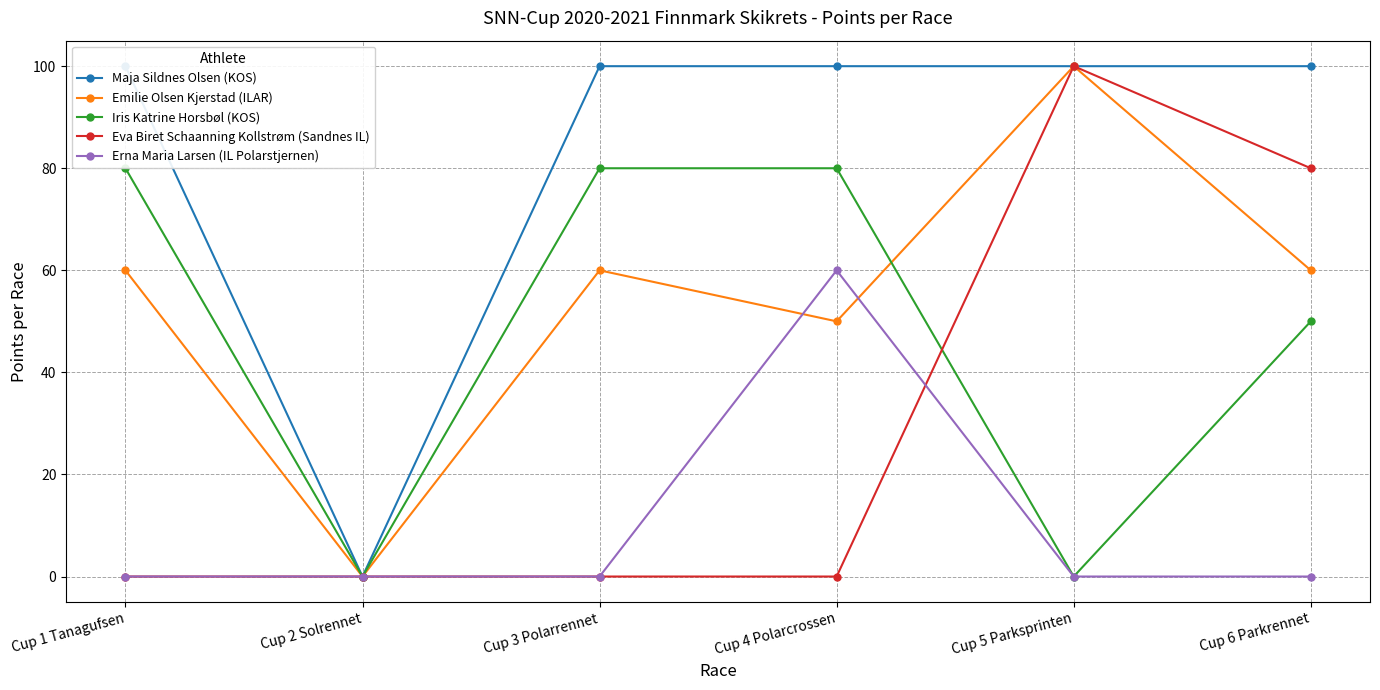

Reading left to right, extract all data points from this chart.

Maja Sildnes Olsen (KOS): Cup 1 Tanagufsen=100	Cup 2 Solrennet=0	Cup 3 Polarrennet=100	Cup 4 Polarcrossen=100	Cup 5 Parksprinten=100	Cup 6 Parkrennet=100
Emilie Olsen Kjerstad (ILAR): Cup 1 Tanagufsen=60	Cup 2 Solrennet=0	Cup 3 Polarrennet=60	Cup 4 Polarcrossen=50	Cup 5 Parksprinten=100	Cup 6 Parkrennet=60
Iris Katrine Horsbøl (KOS): Cup 1 Tanagufsen=80	Cup 2 Solrennet=0	Cup 3 Polarrennet=80	Cup 4 Polarcrossen=80	Cup 5 Parksprinten=0	Cup 6 Parkrennet=50
Eva Biret Schaanning Kollstrøm (Sandnes IL): Cup 1 Tanagufsen=0	Cup 2 Solrennet=0	Cup 3 Polarrennet=0	Cup 4 Polarcrossen=0	Cup 5 Parksprinten=100	Cup 6 Parkrennet=80
Erna Maria Larsen (IL Polarstjernen): Cup 1 Tanagufsen=0	Cup 2 Solrennet=0	Cup 3 Polarrennet=0	Cup 4 Polarcrossen=60	Cup 5 Parksprinten=0	Cup 6 Parkrennet=0